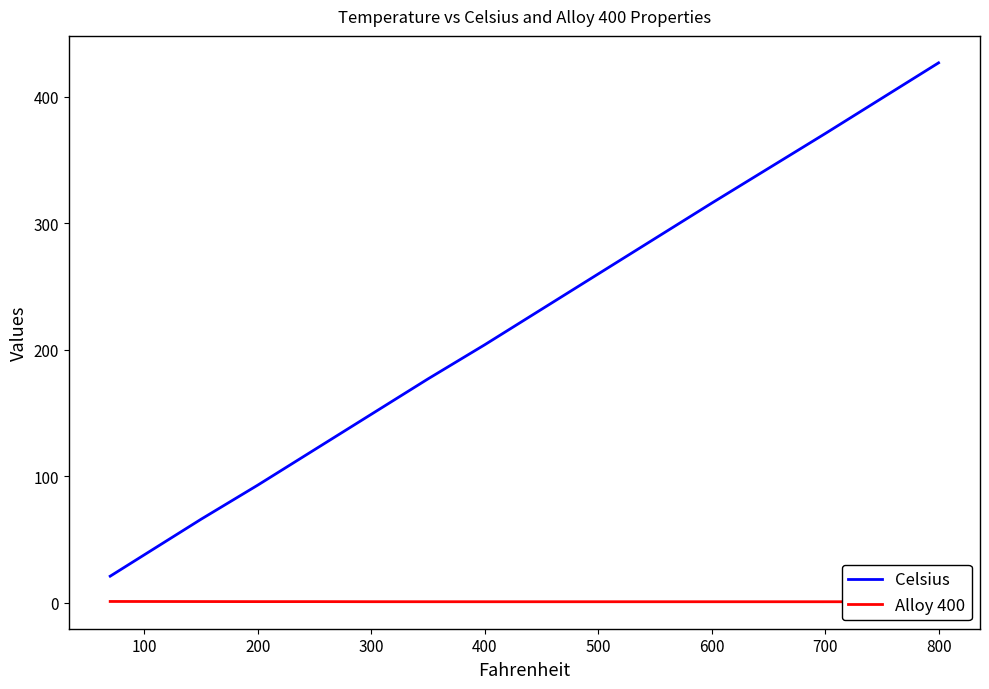

True or false: Celsius has a value of 316 at 600.

True